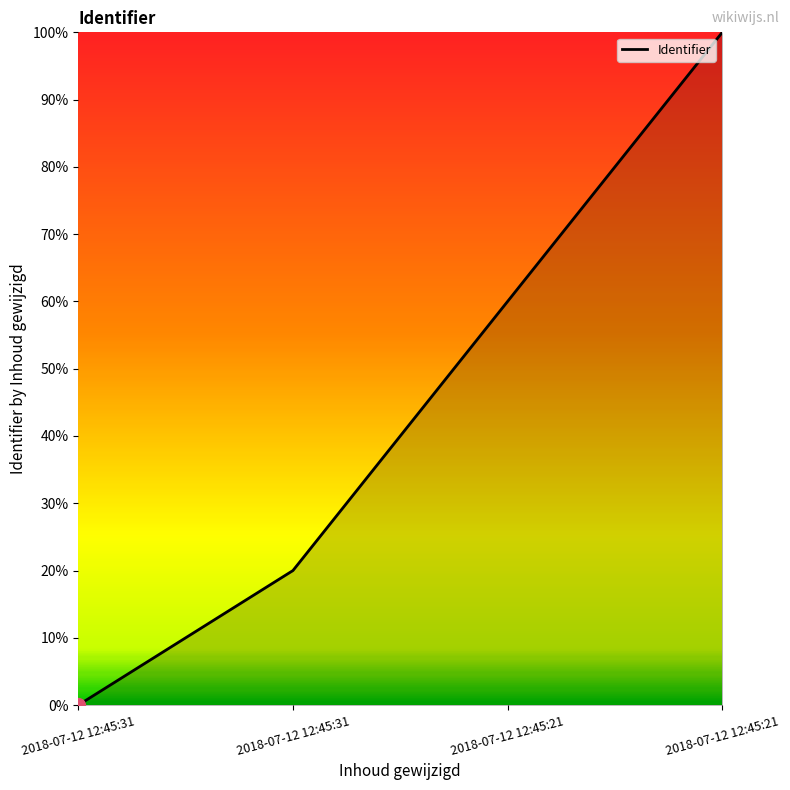

True or false: there are more than 1 points higher than both neighbors.

False